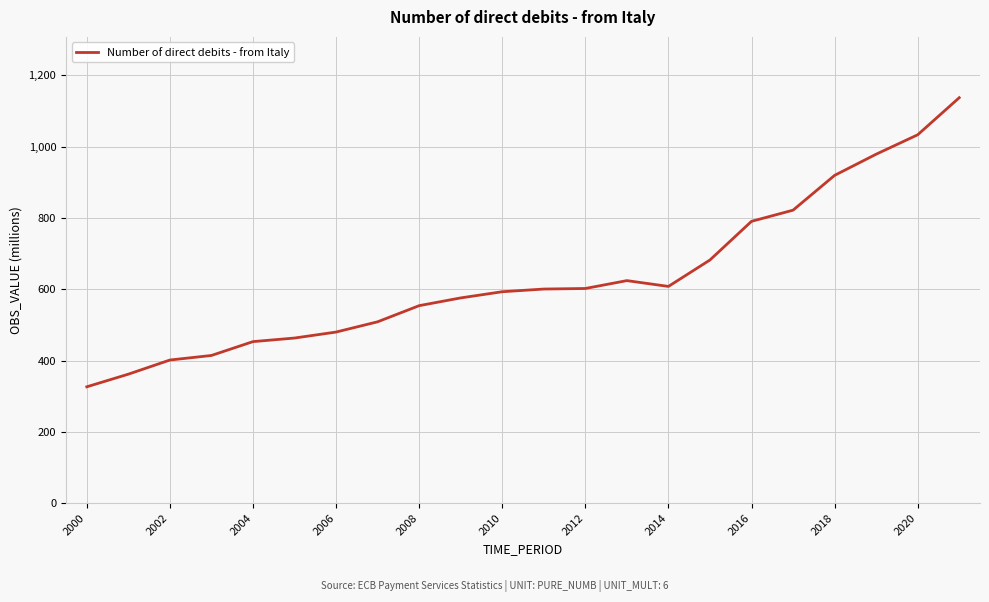

What is the difference between the maximum and minimum values?

811.1